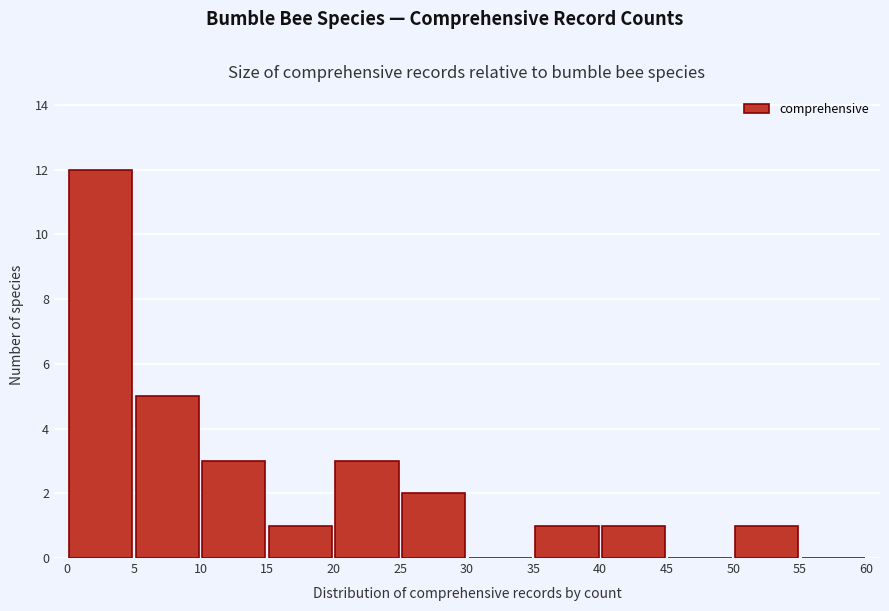

Reading left to right, list every bar in this chart as the range it spans on the x-axis followed by its height. The values are not printed on the chart, so give them approximately, as read against the axis.

0 to 5: 12
5 to 10: 5
10 to 15: 3
15 to 20: 1
20 to 25: 3
25 to 30: 2
30 to 35: 0
35 to 40: 1
40 to 45: 1
45 to 50: 0
50 to 55: 1
55 to 60: 0